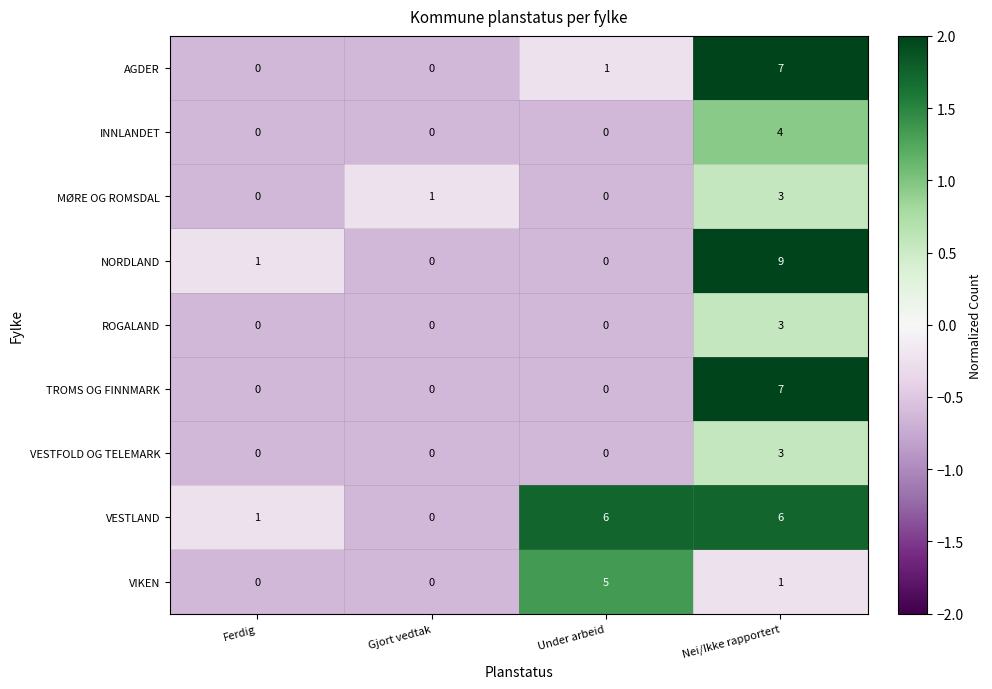

What is the greatest value displayed?

9